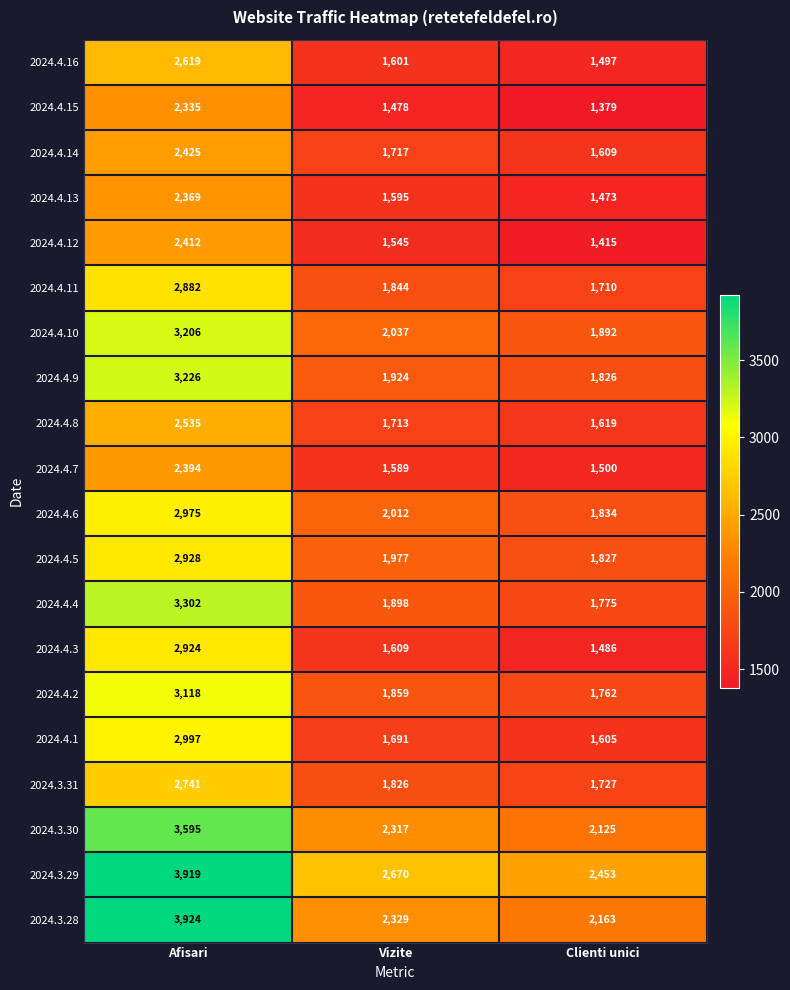

Count the 2024.3.29 values in the range 2453 to 3919.

3